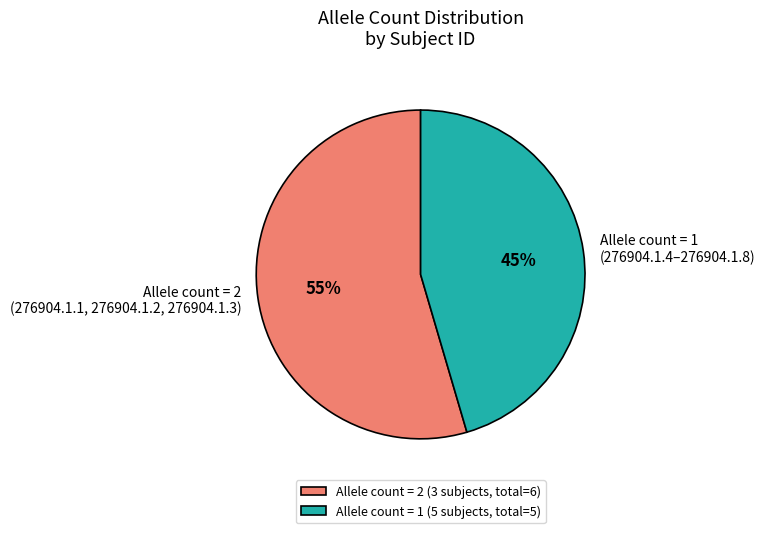

Do Allele count = 2 (276904.1.1, 276904.1.2, 276904.1.3) and Allele count = 1 (276904.1.4–276904.1.8) together represent more than half of the pie?

Yes